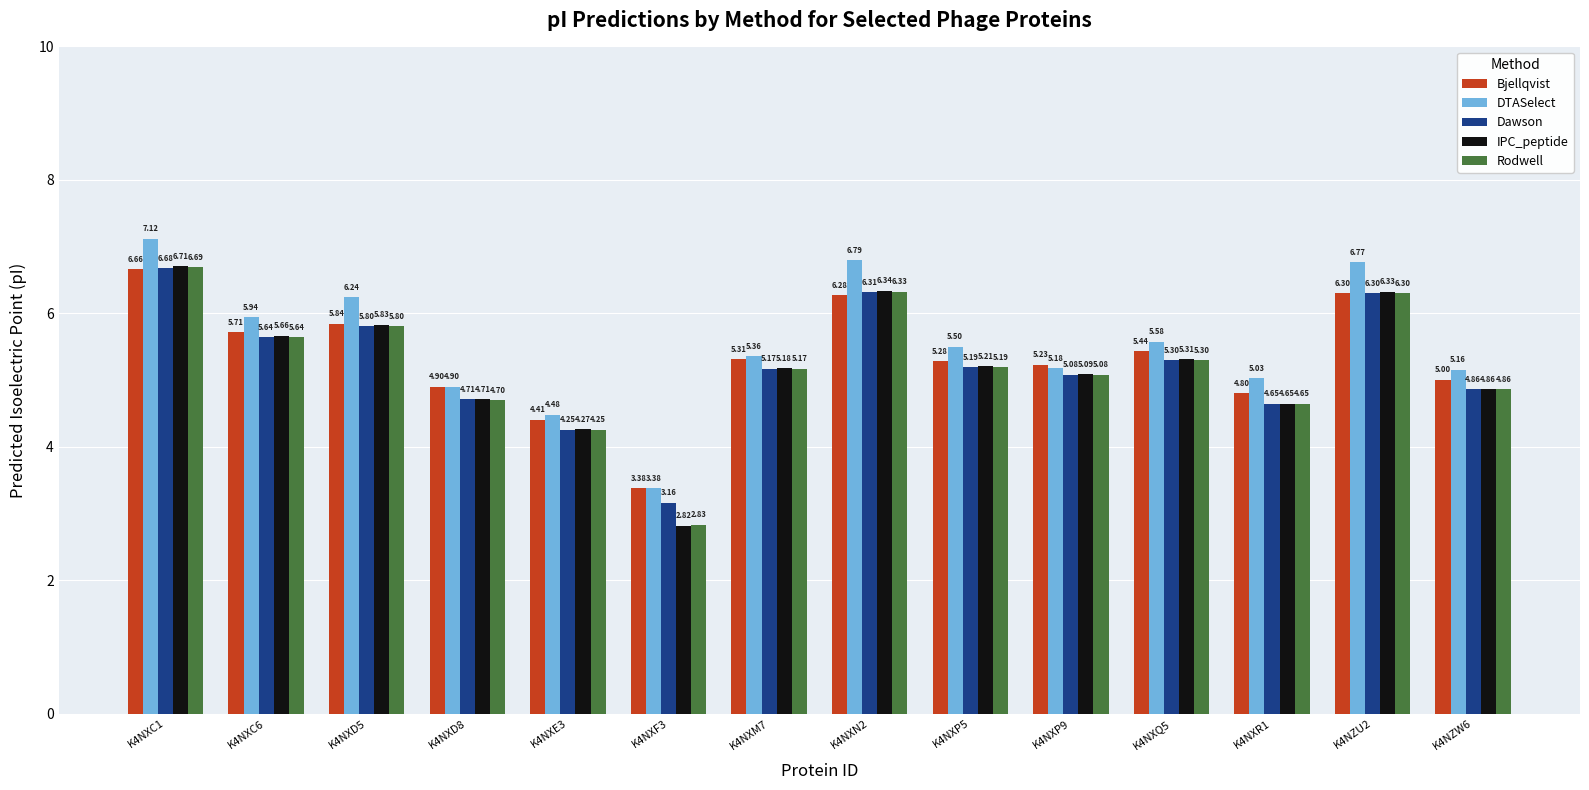

What is the sum of all Dawson values?

73.1